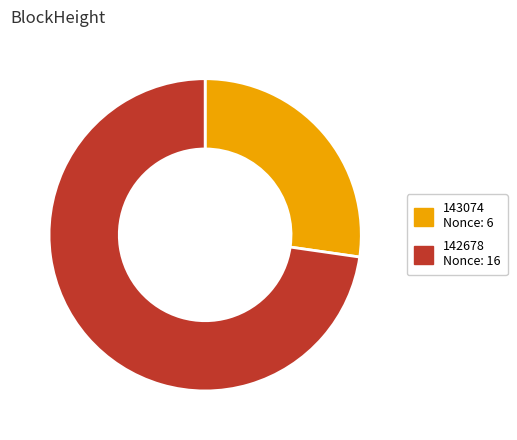

Is it true that 142678 is 73% of the pie?

True